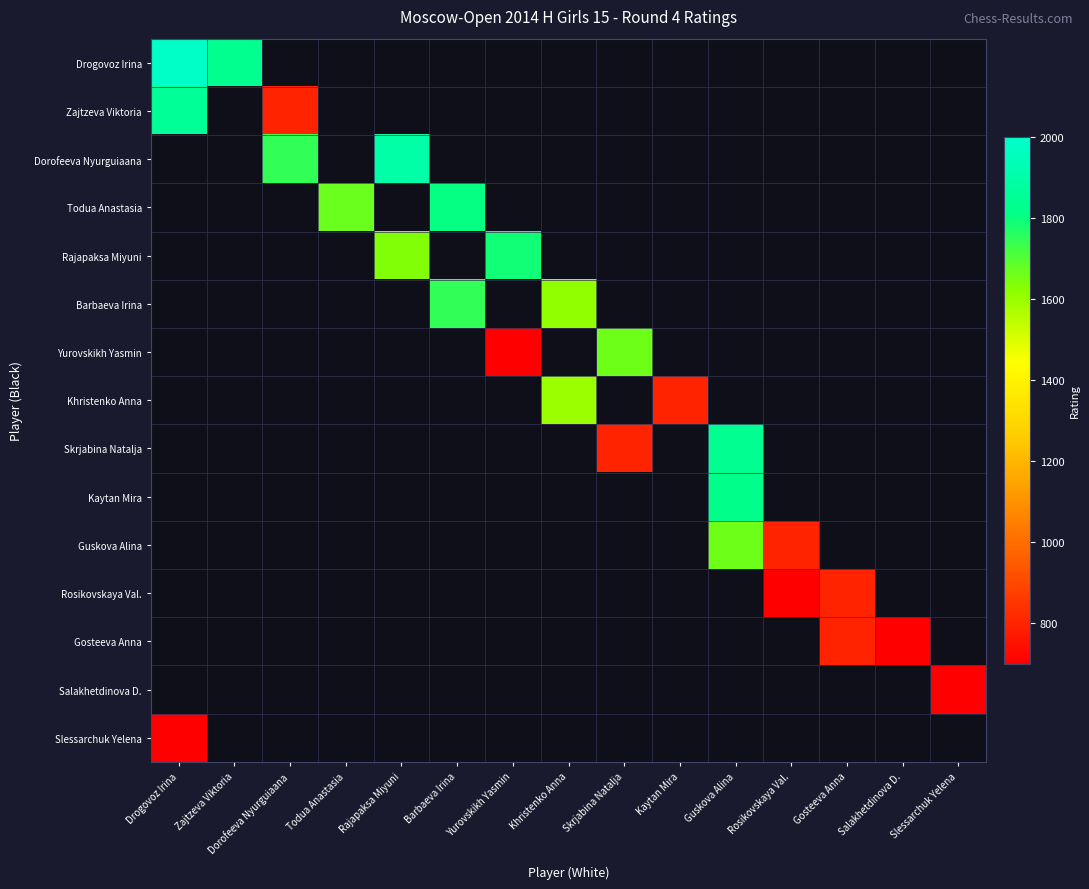

At which category does the chart reach its peak across all series?

Drogovoz Irina